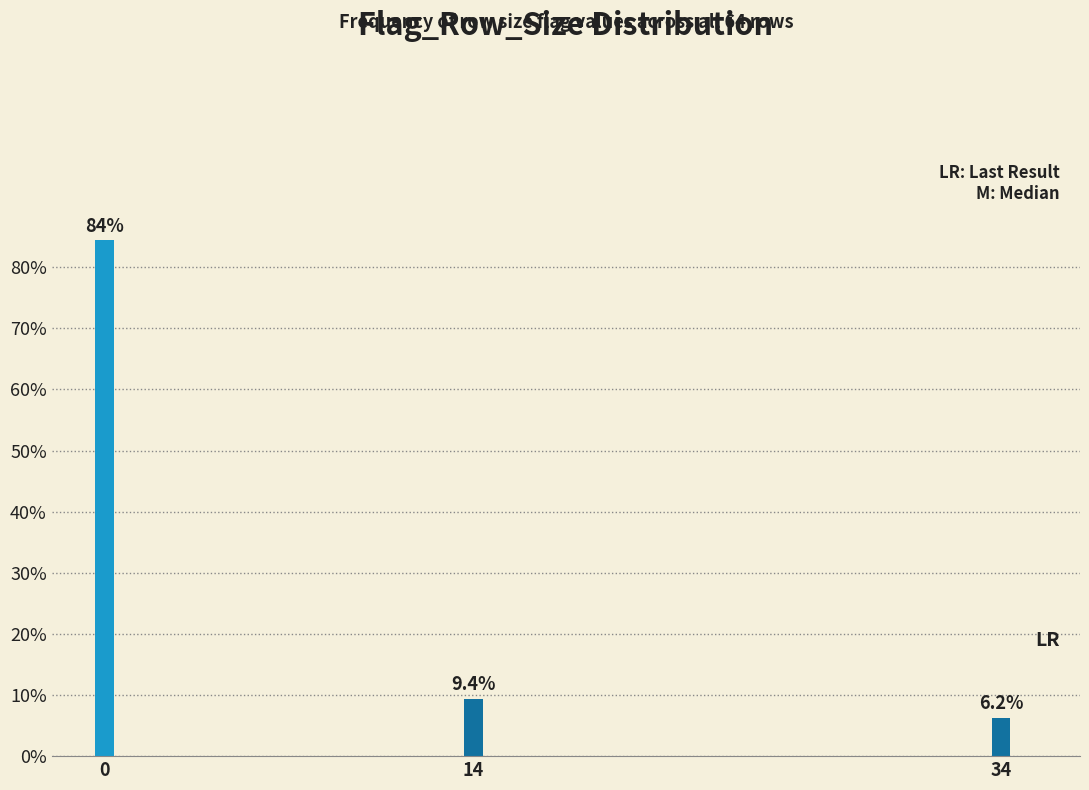

Is it true that the value at 14 is 9.4?

True